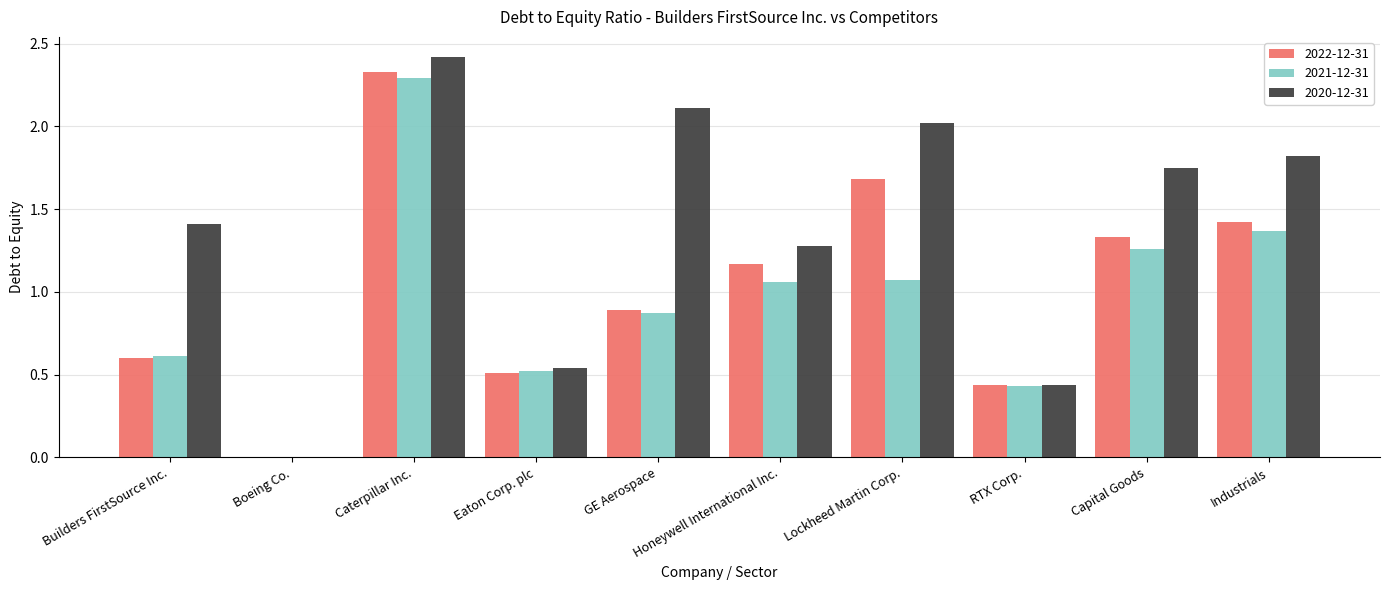

What is the greatest value displayed?

2.4